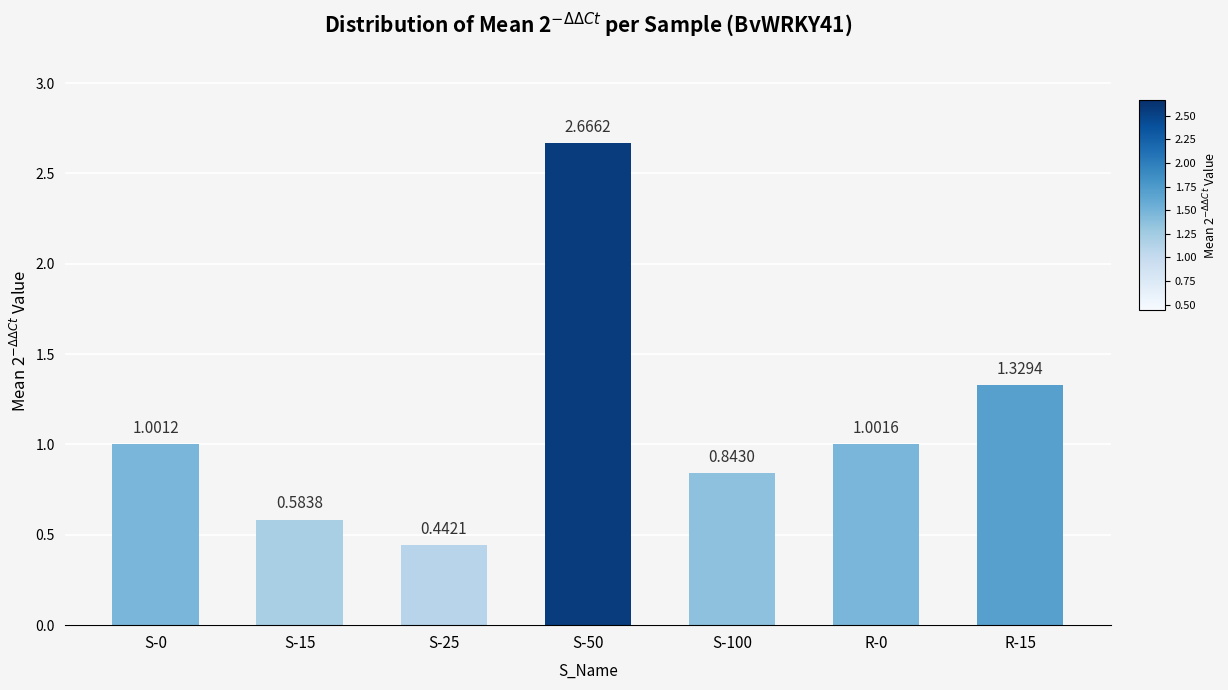

What is the change in value from S-50 to S-100?

-1.8